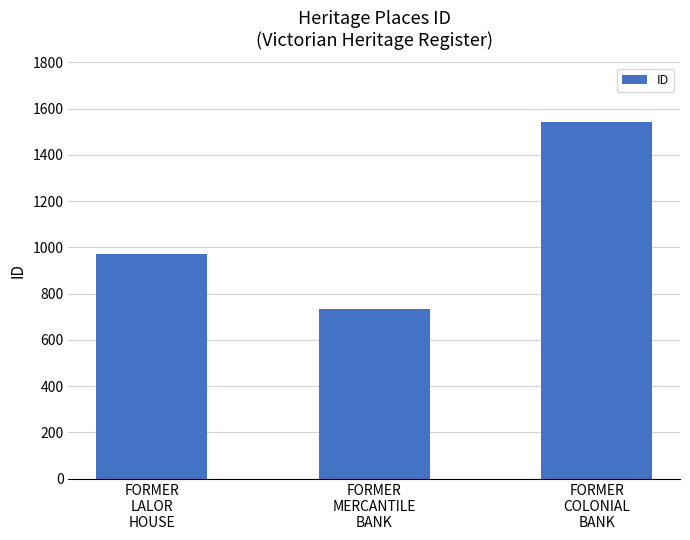

Reading left to right, list all the values displayed in this chart.

973	732	1544